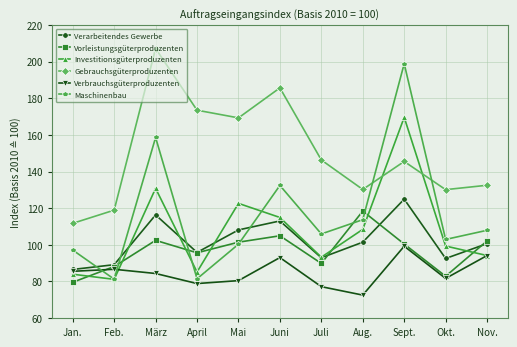

True or false: Gebrauchsgüterproduzenten and Investitionsgüterproduzenten cross at least once.

True